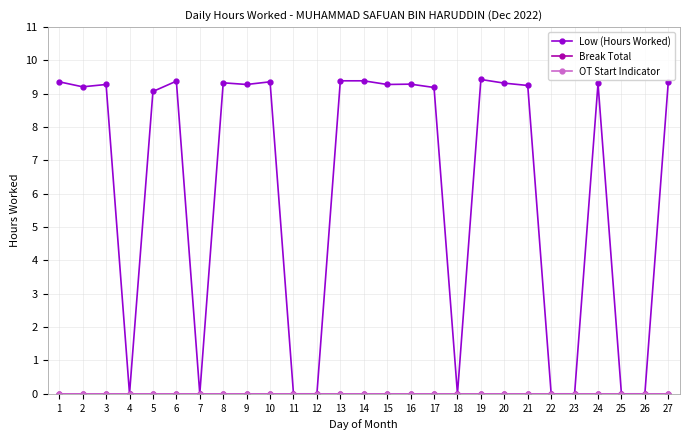

Rank the categories by OT Start Indicator value from lowest to highest.

1, 2, 3, 4, 5, 6, 7, 8, 9, 10, 11, 12, 13, 14, 15, 16, 17, 18, 19, 20, 21, 22, 23, 24, 25, 26, 27